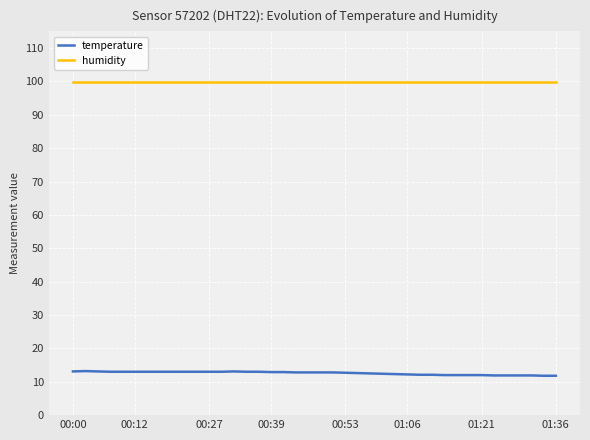

Which series has the largest total across all categories?

humidity